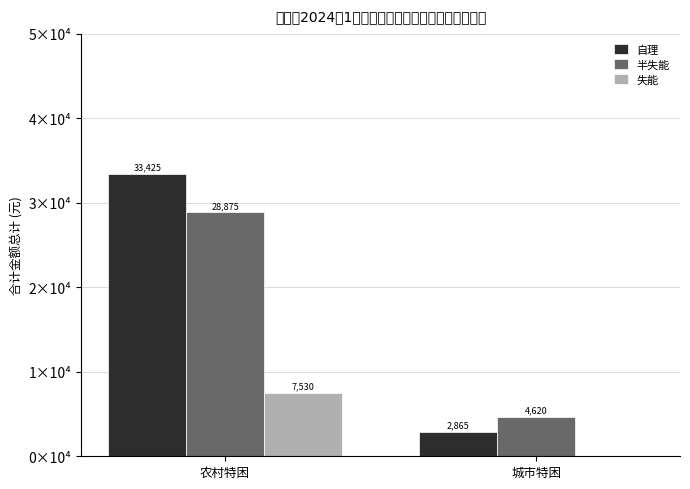

What position from the left is 农村特困?

1